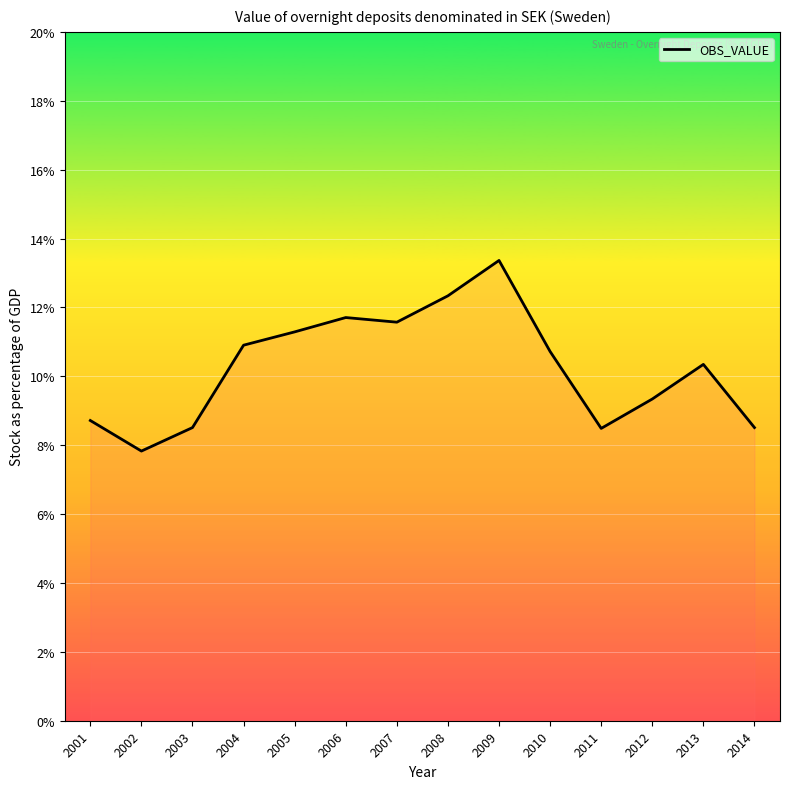

Where does the data first go above 10?

2004